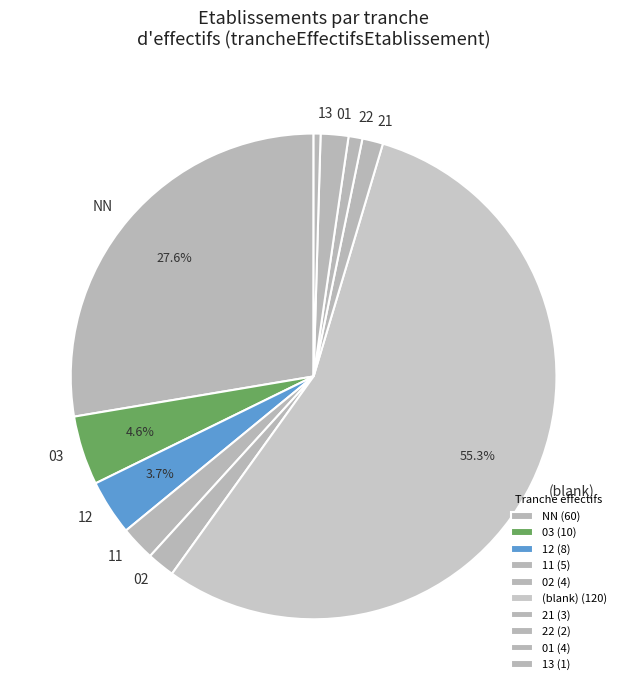

To the nearest percent, what portion does 21 represent?

1%